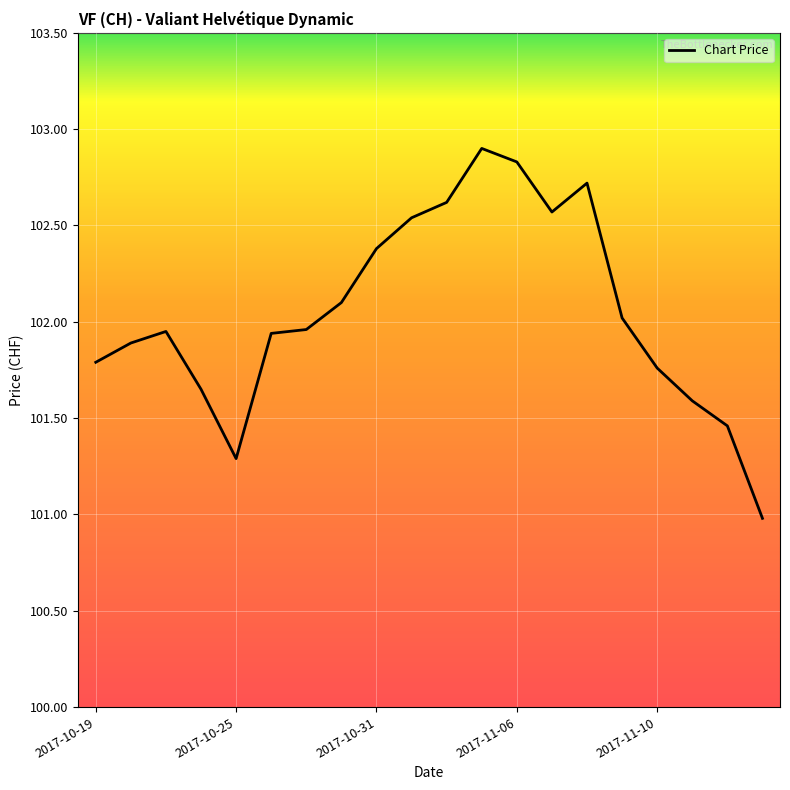

What is the greatest value displayed?

102.9